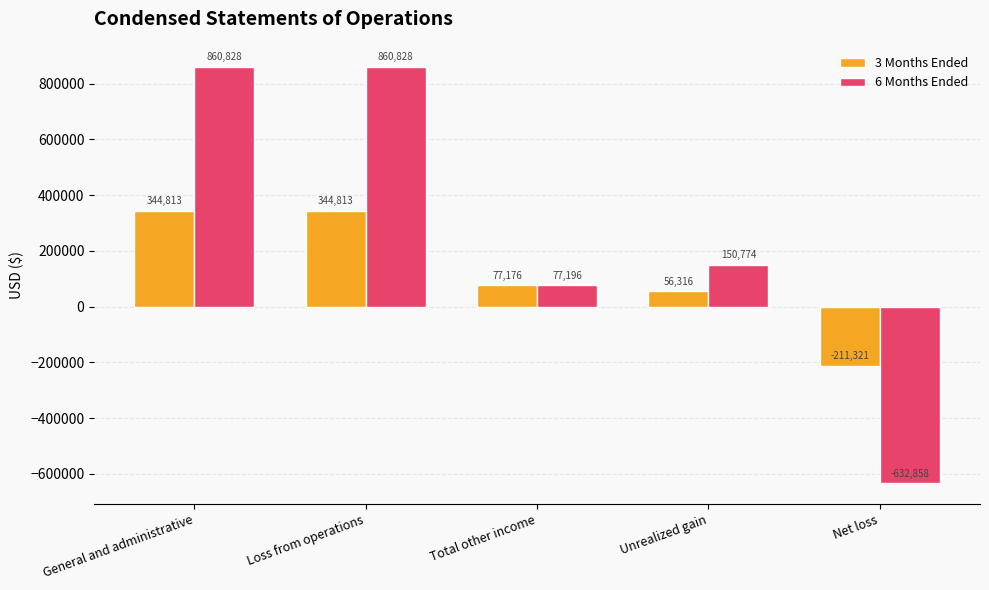

What is the minimum value for 6 Months Ended?

-632858